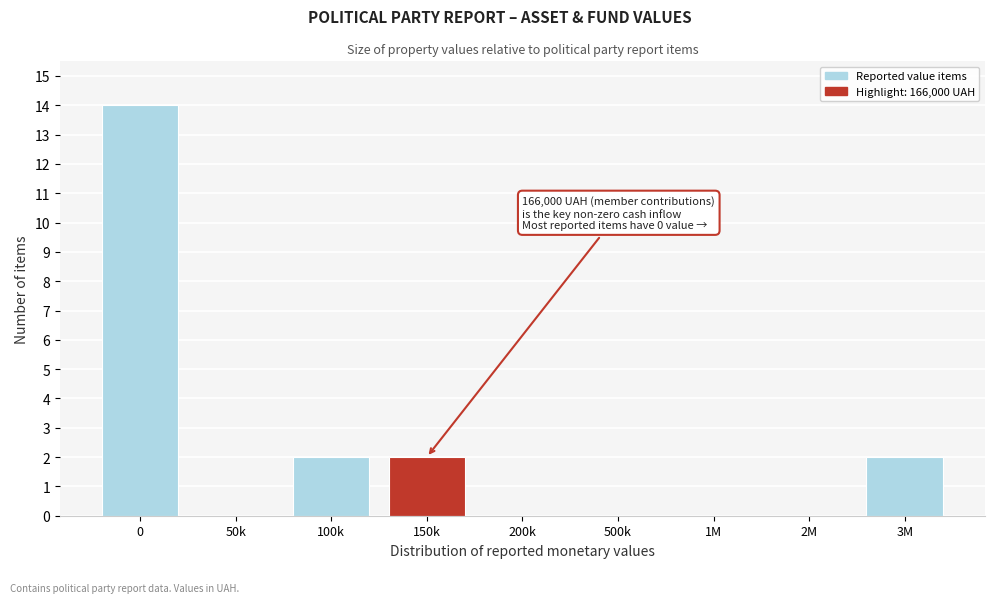

Reading left to right, list all the values displayed in this chart.

0=14	50k=0	100k=2	150k=2	200k=0	500k=0	1M=0	2M=0	3M=2